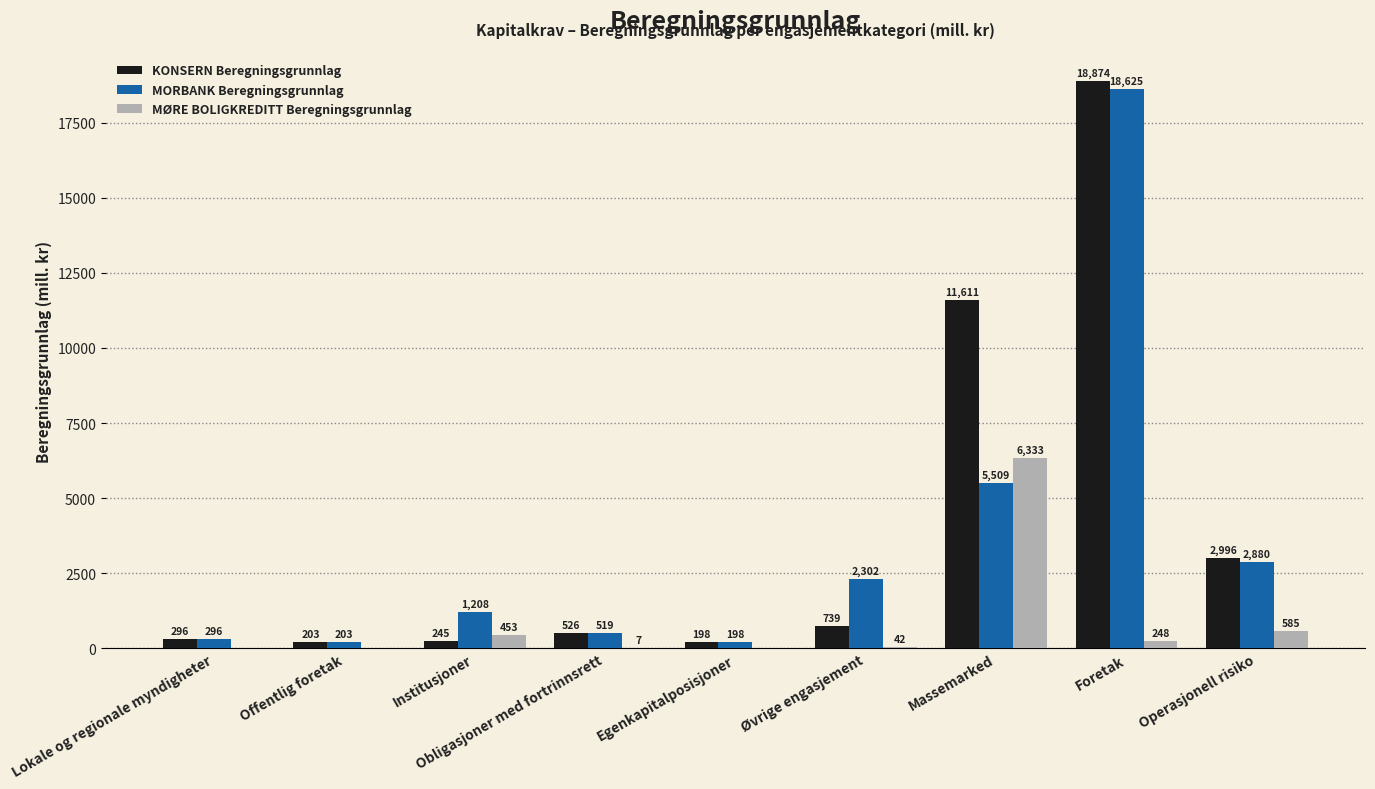

What is the difference between the KONSERN Beregningsgrunnlag values at Lokale og regionale myndigheter and Operasjonell risiko?

2700